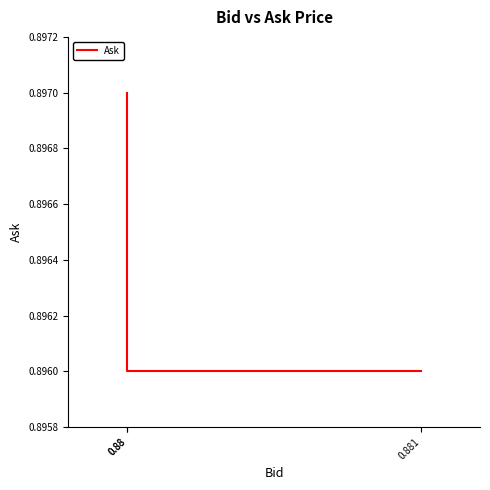

Rank the categories by value from lowest to highest.

0.88, 0.881, 0.88